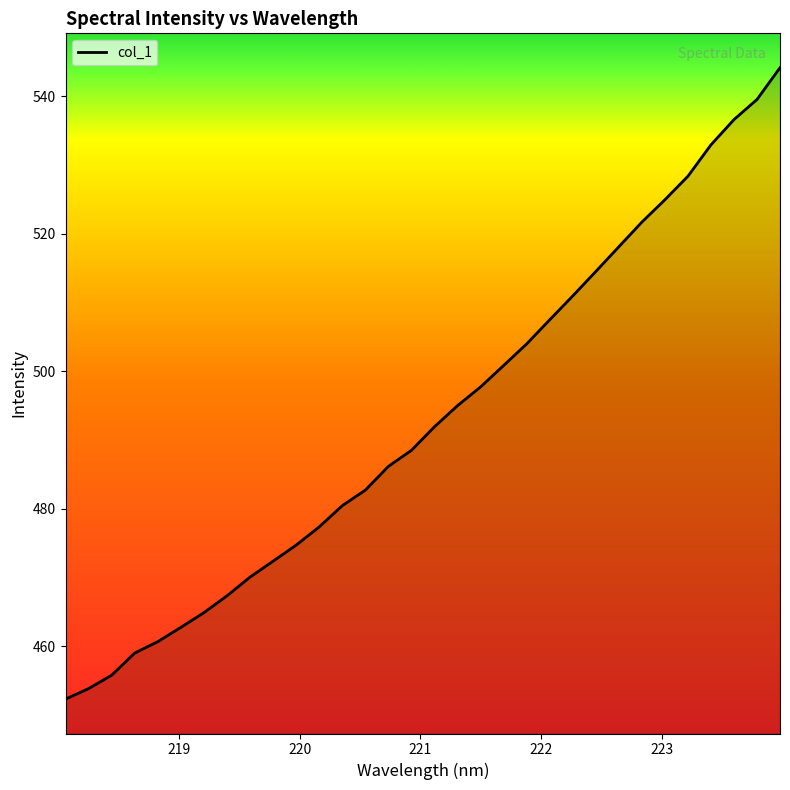

What is the smallest value displayed?

452.3